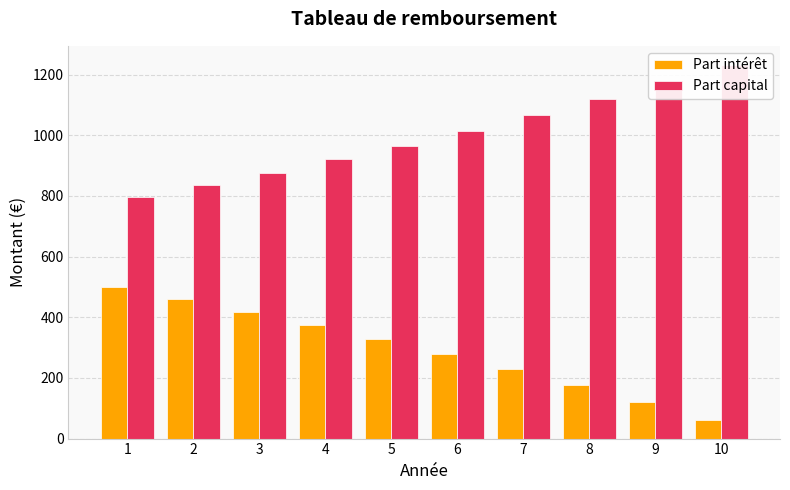

How many categories are shown in the chart?

10